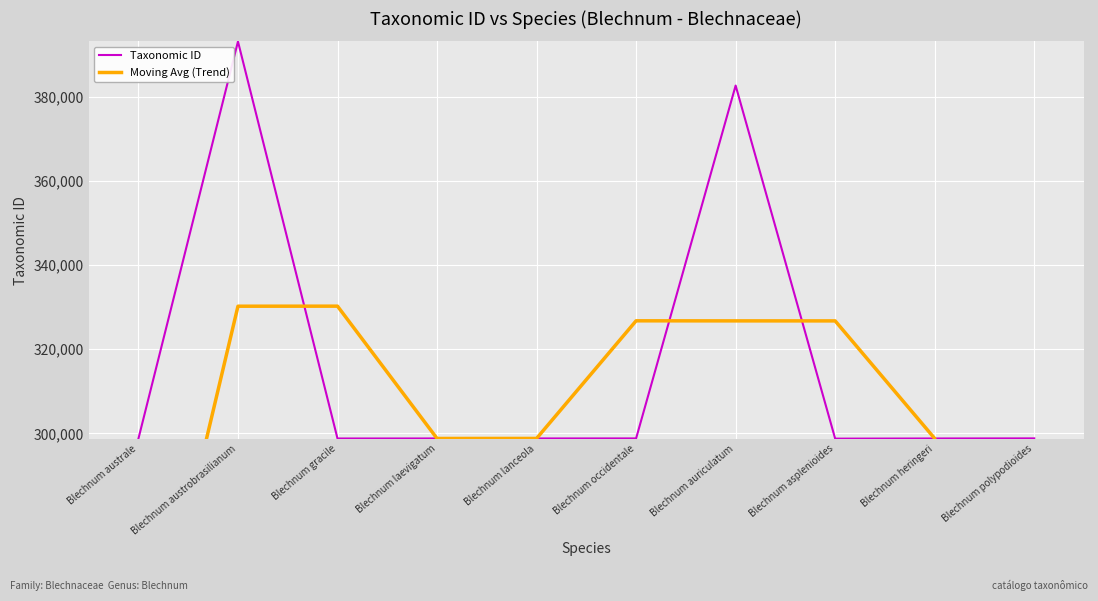

At which label does Taxonomic ID first exceed 298790?

Blechnum austrobrasilianum